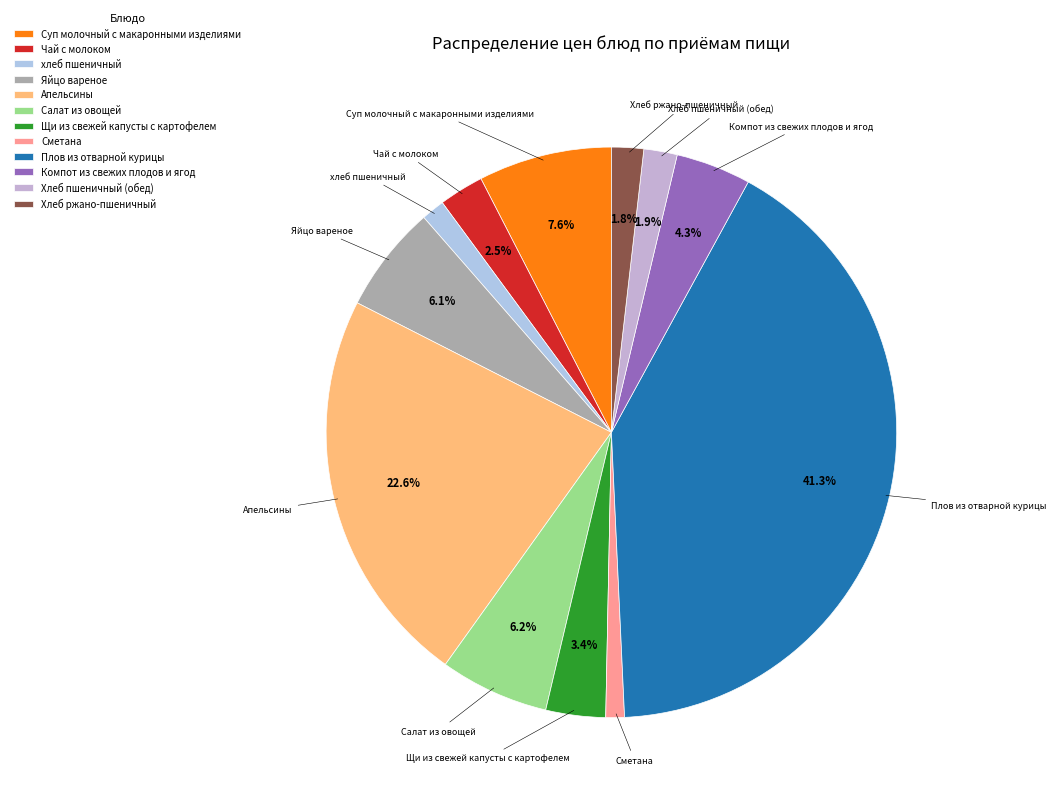

To the nearest percent, what is the difference between the largest and smallest slice percentages?

40%